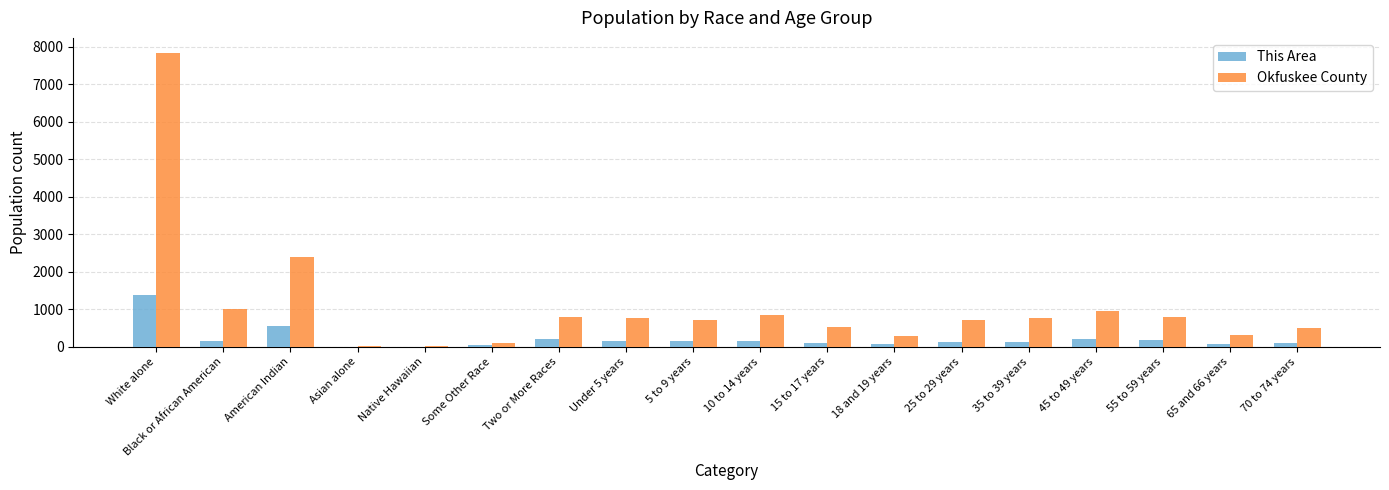

At which category does the chart reach its peak across all series?

White alone